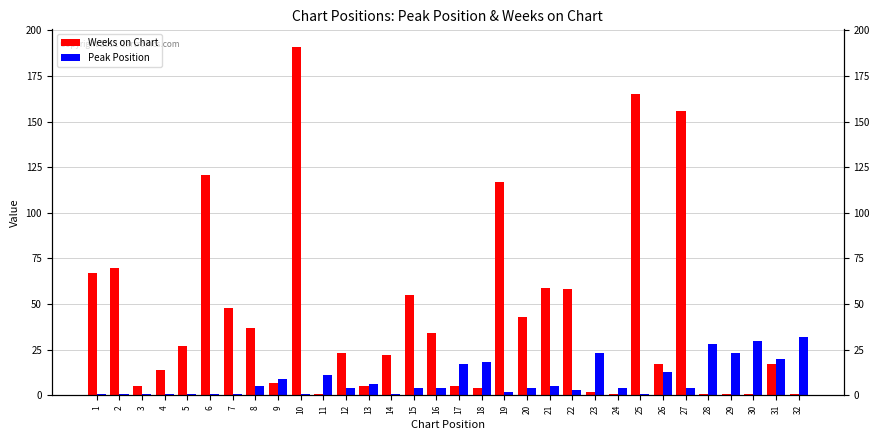

What is the approximate value of Weeks on Chart at 19, to the nearest 5?

115